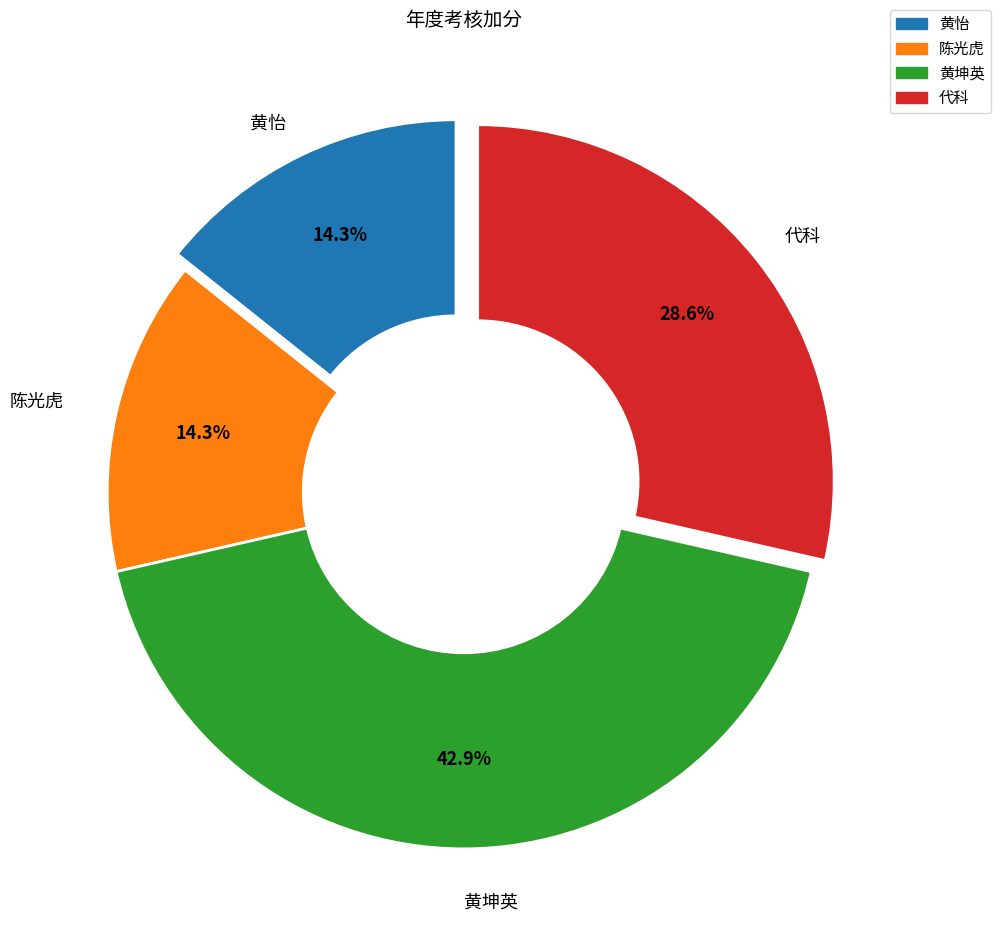

Which slice is the largest?

黄坤英